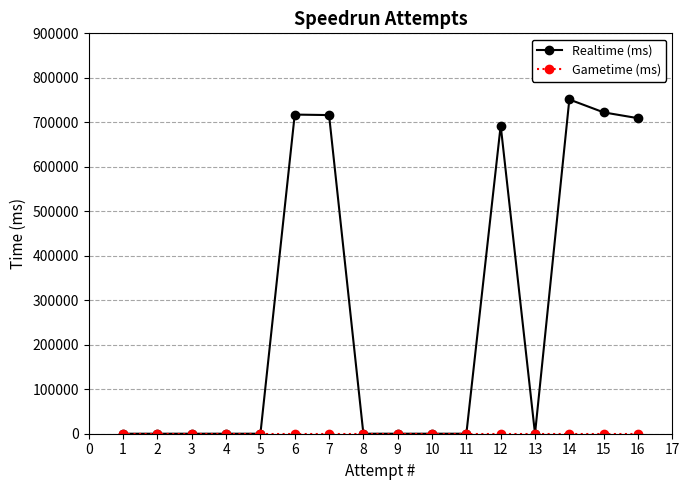

At which label is Realtime (ms) closest to 375656?

12